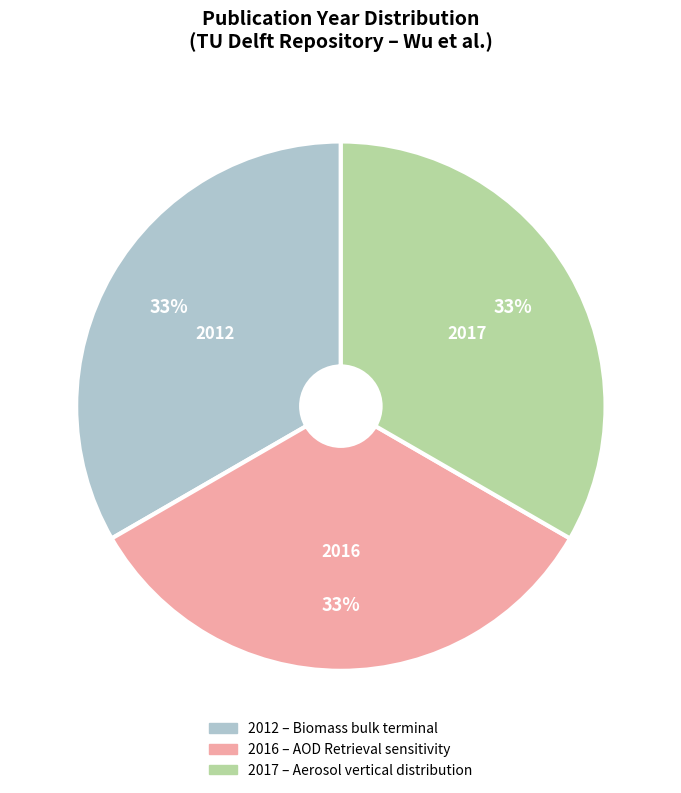

Does any single category account for the majority?

No